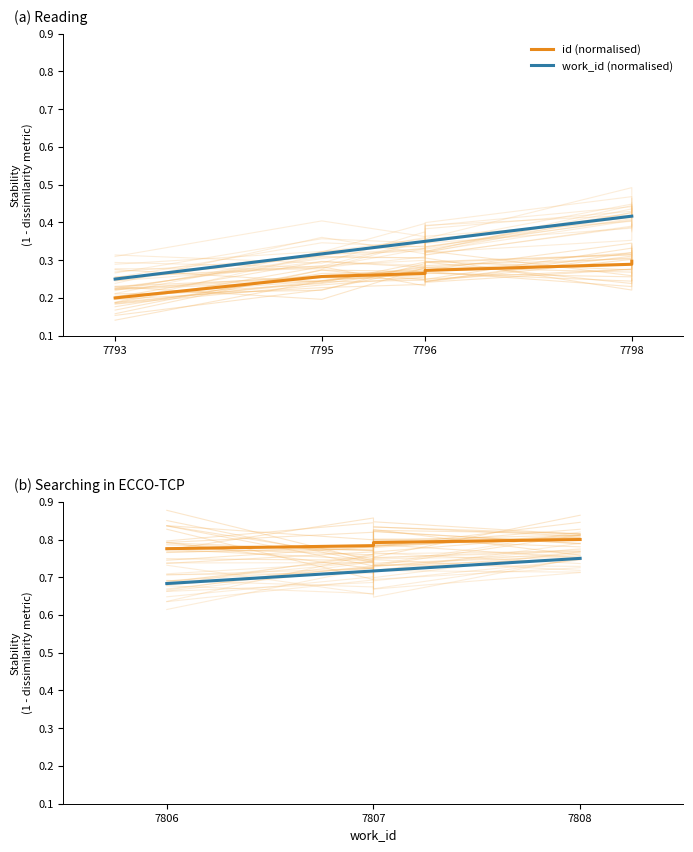

Which series has the largest total across all categories?

id (normalised)